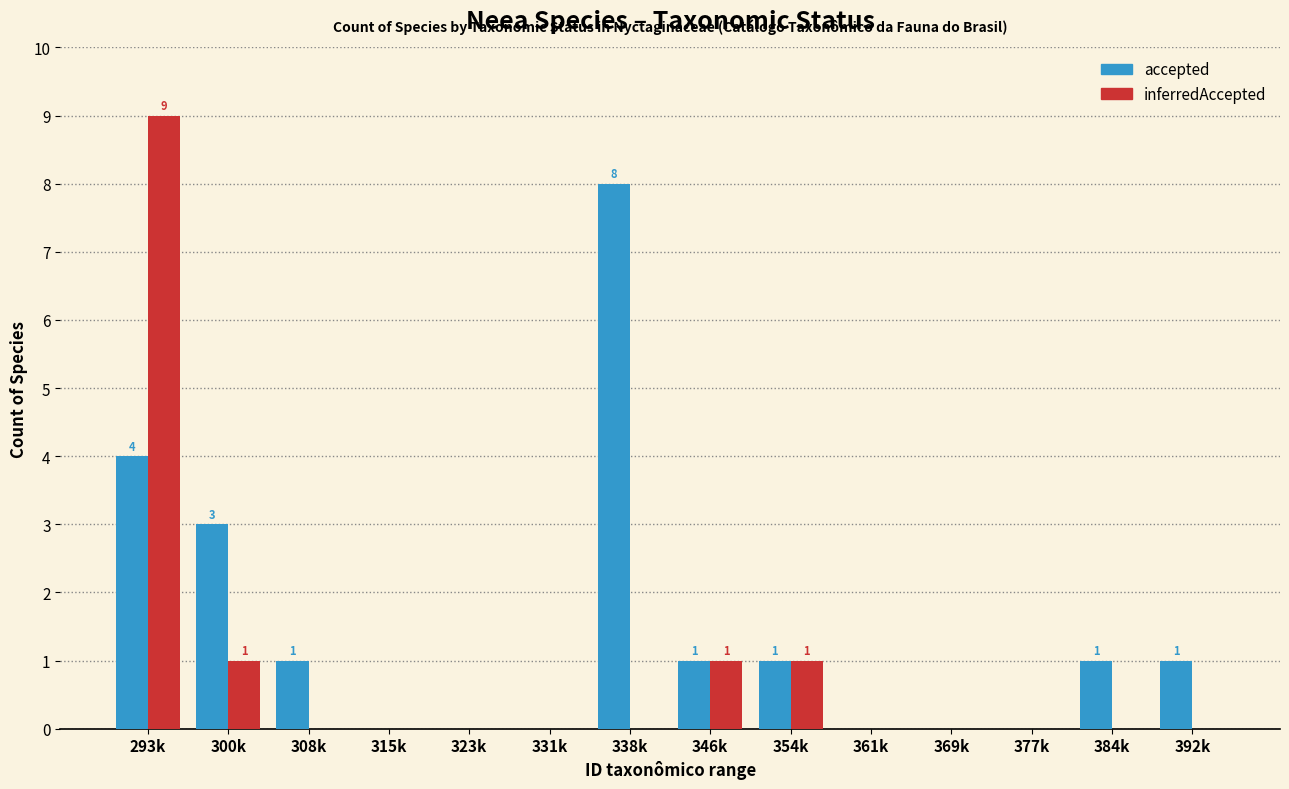

What is the sum of all accepted values?

20